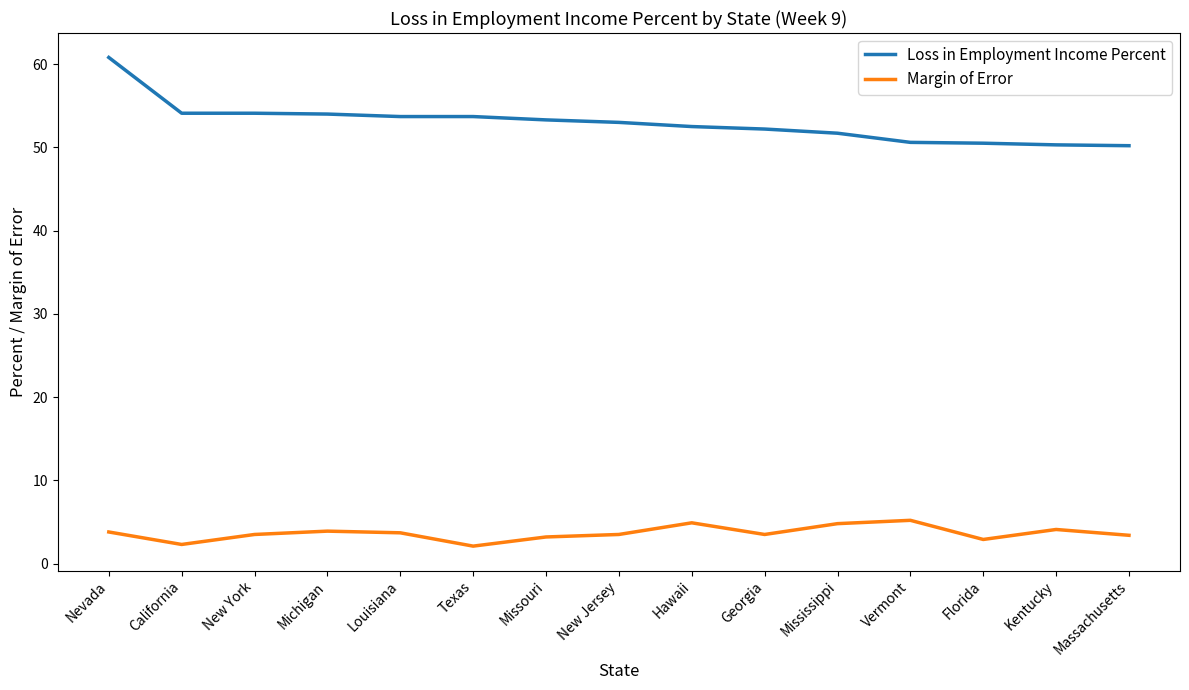

What is the total value across all series at Kentucky?

54.4